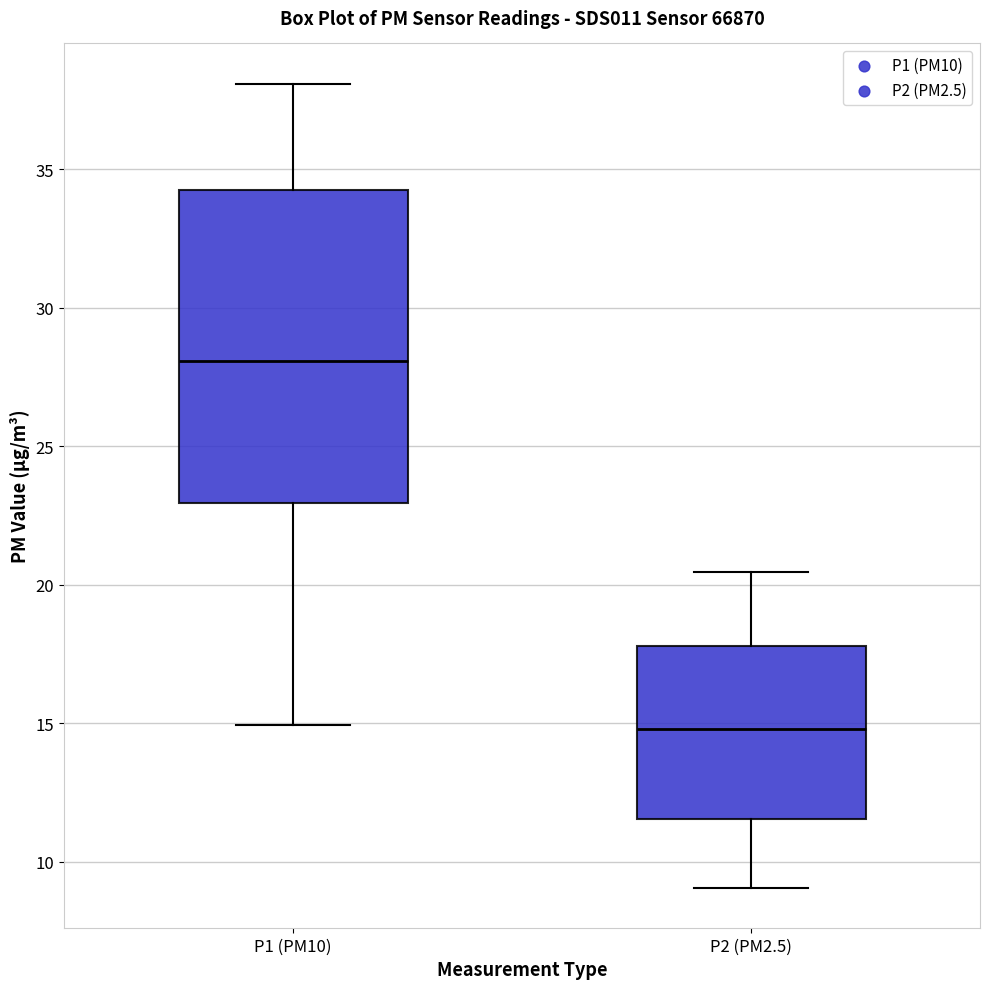

Reading left to right, transcribe this box plot: for each box, give where its median line is, the range the box spans, and where its two whiskers end, as read against the y-axis. The values are not printed on the chart, so give them approximately, as read against the axis.

P1 (PM10): median 28.0, box 23.0 to 34.0, whiskers 15.0 to 38.0
P2 (PM2.5): median 15.0, box 11.5 to 18.0, whiskers 9.0 to 20.5